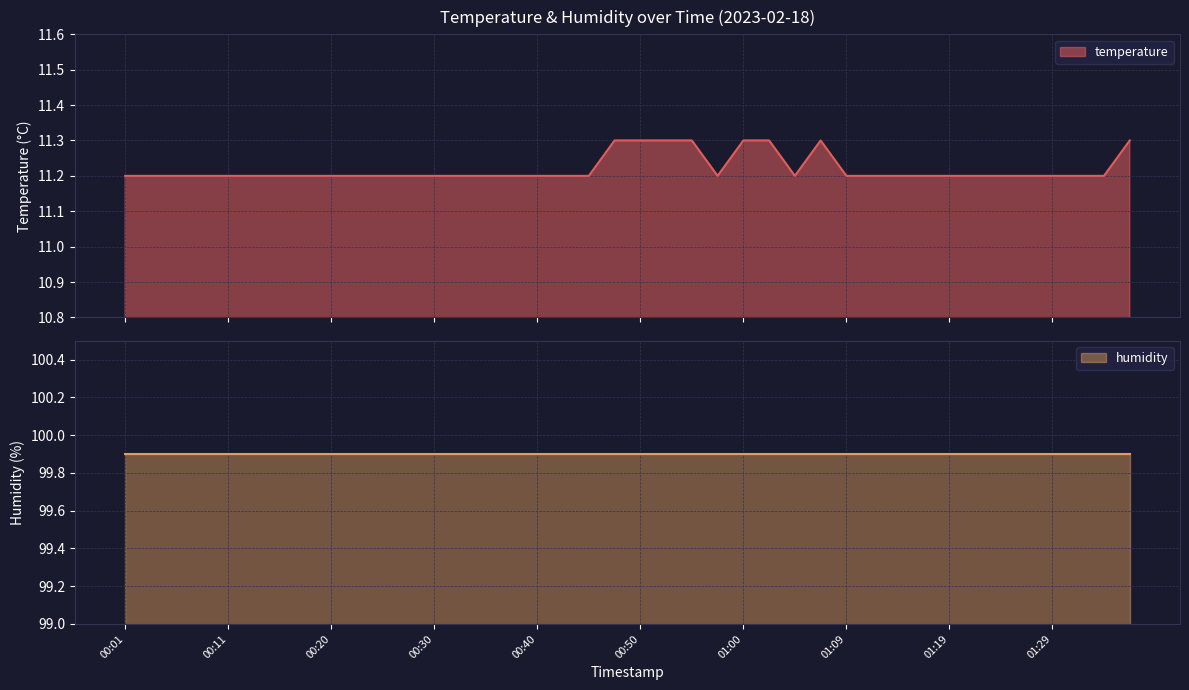

Which has a higher value, 00:57 or 00:47?

00:47